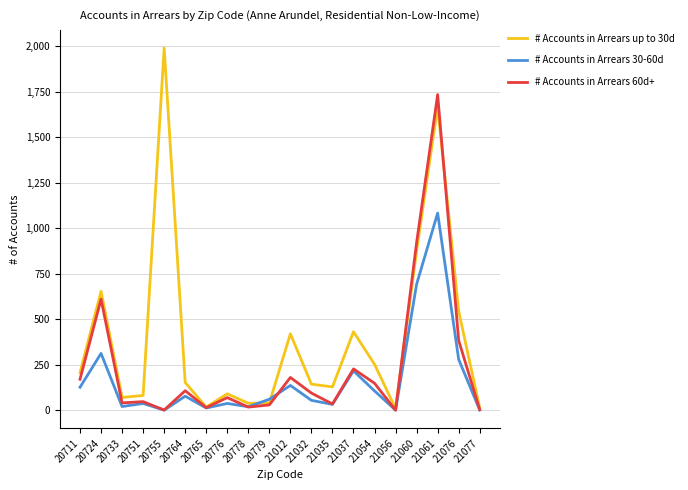

What is the spread (max minus min) of values at 20764?

75